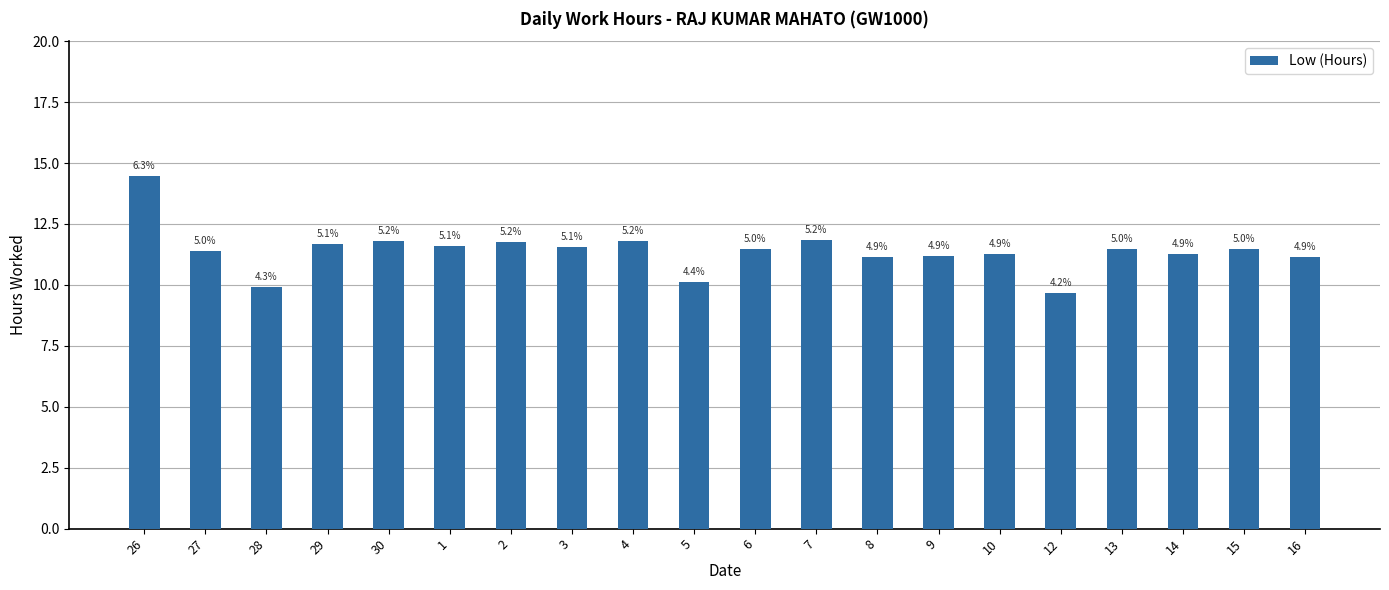

True or false: the data shows 18.4 at 1.

False